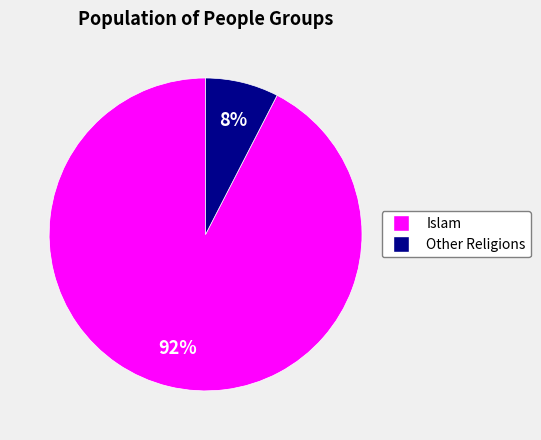

Is there a majority slice in this chart?

Yes